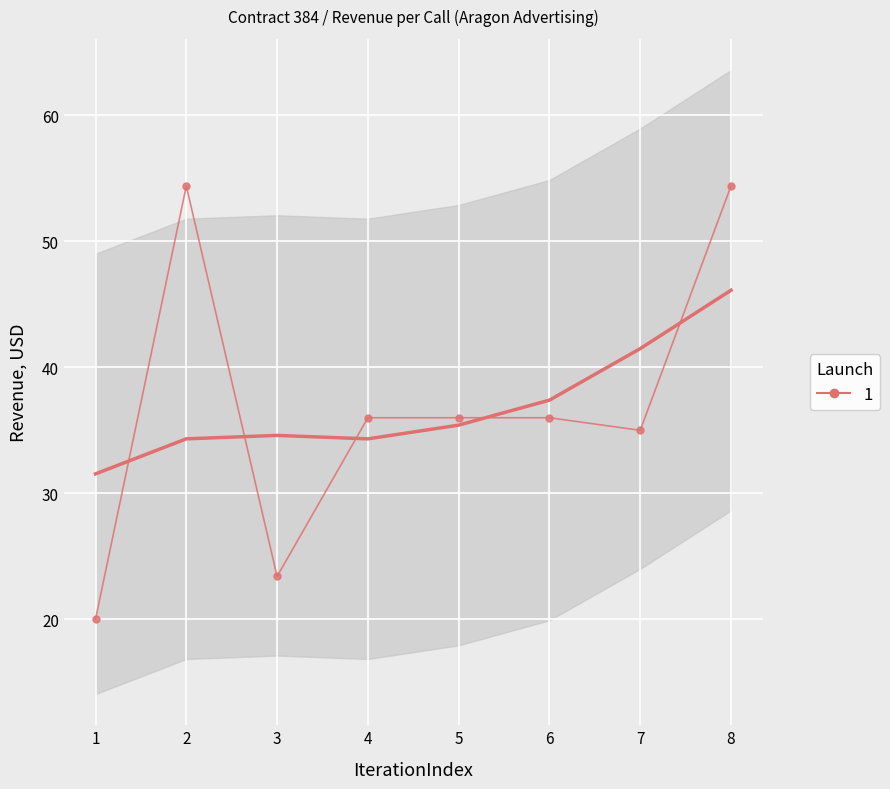

Reading left to right, what are all the values shown in this chart?

20.0	54.4	23.4	36.0	36.0	36.0	35.0	54.4